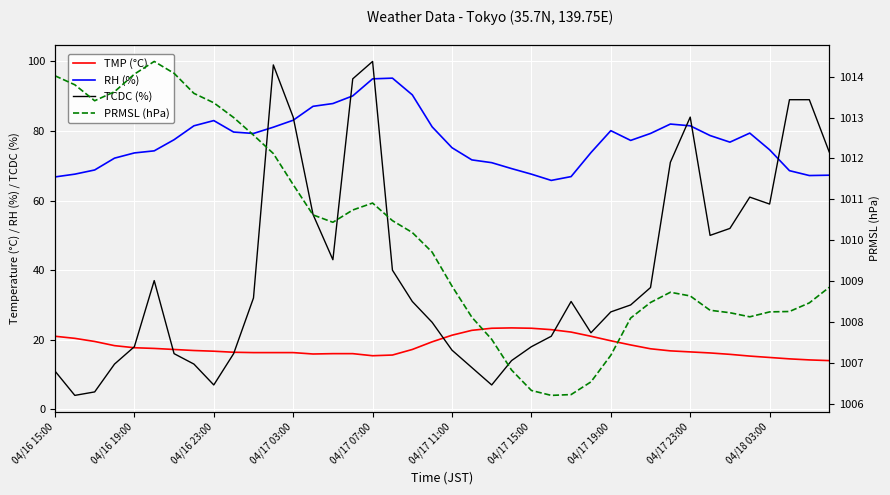

How many distinct data groups are displayed?

4